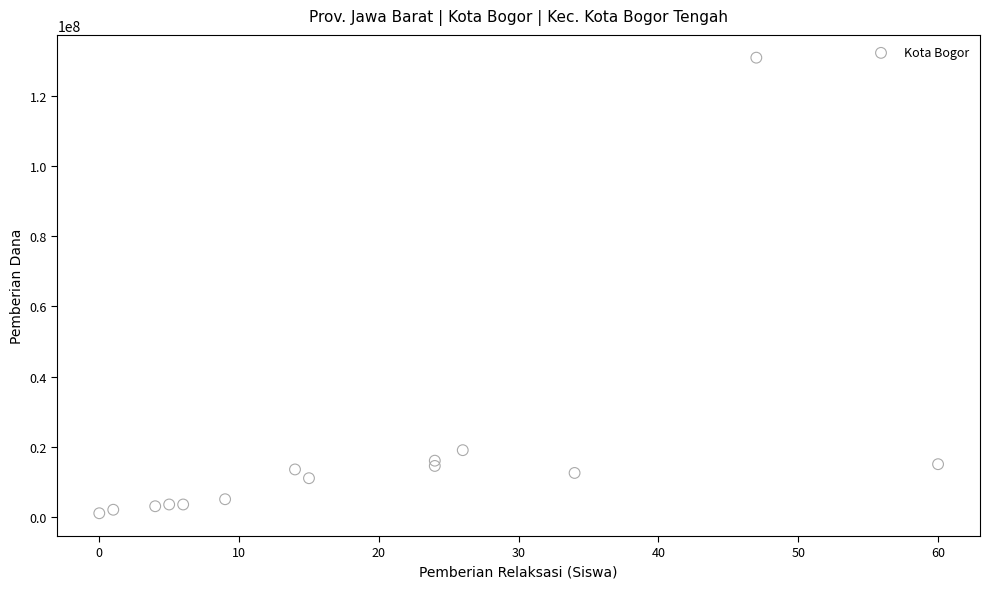

What Y value in the scatter plot is closest to 66000000?

19000000